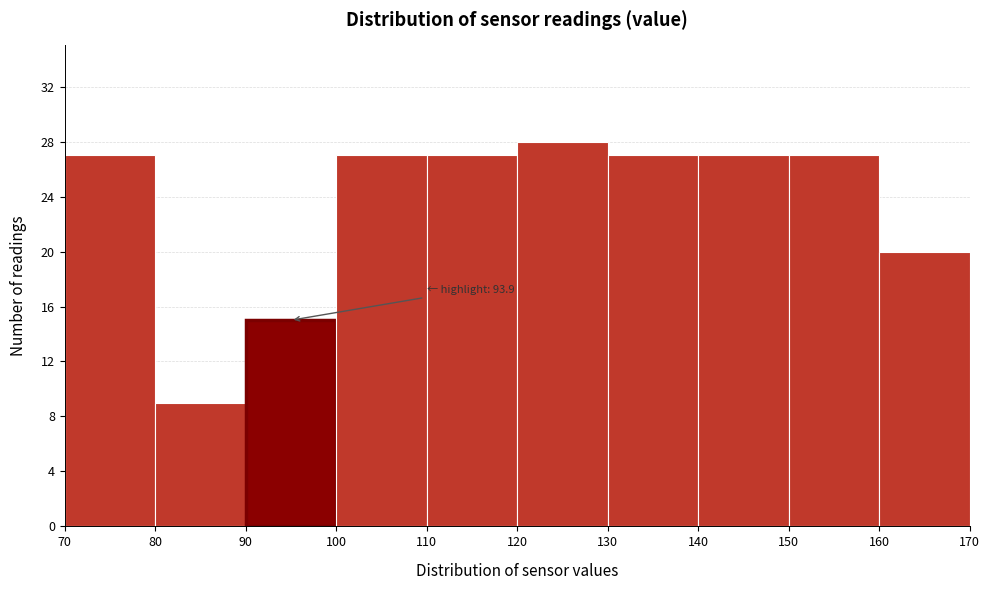

Which range on the x-axis has the tallest bar?

120 to 130